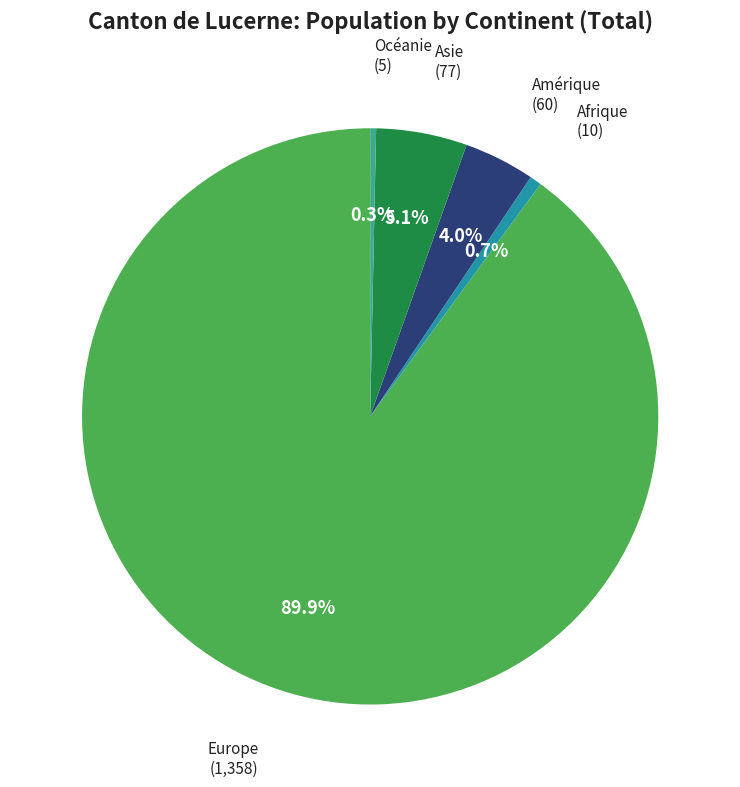

Which slice is the largest?

Europe